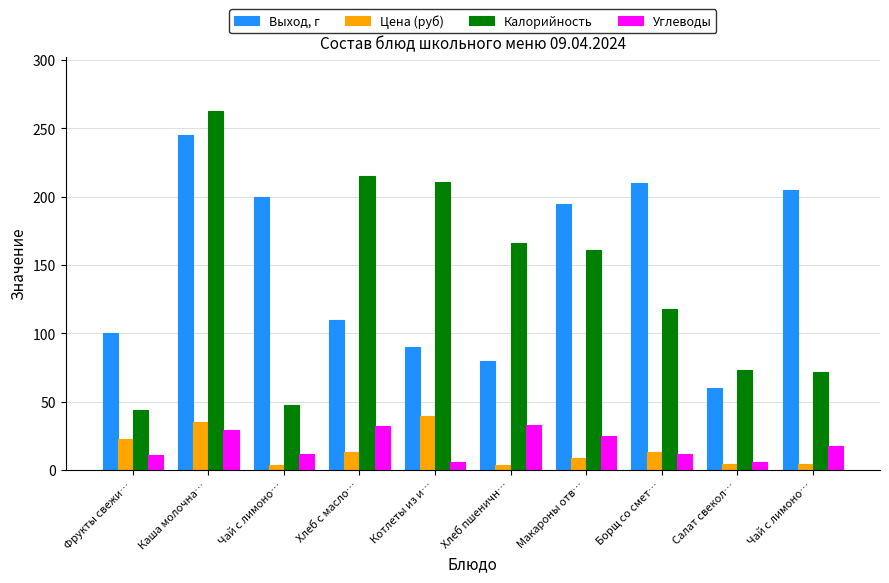

At Чай с лимоно…, list the series in order from smallest to largest.

Цена (руб), Углеводы, Калорийность, Выход, г